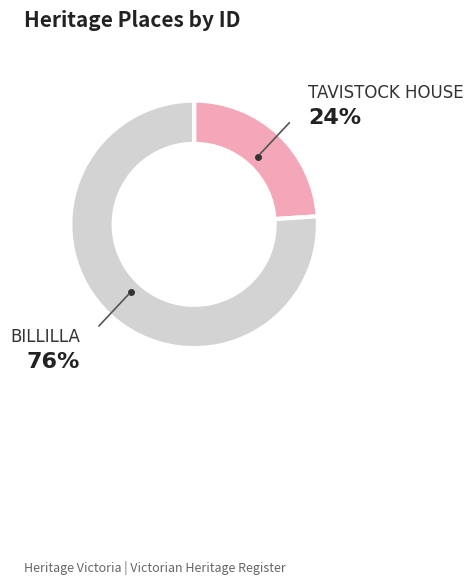

To the nearest percent, what is the difference between the largest and smallest slice percentages?

52%